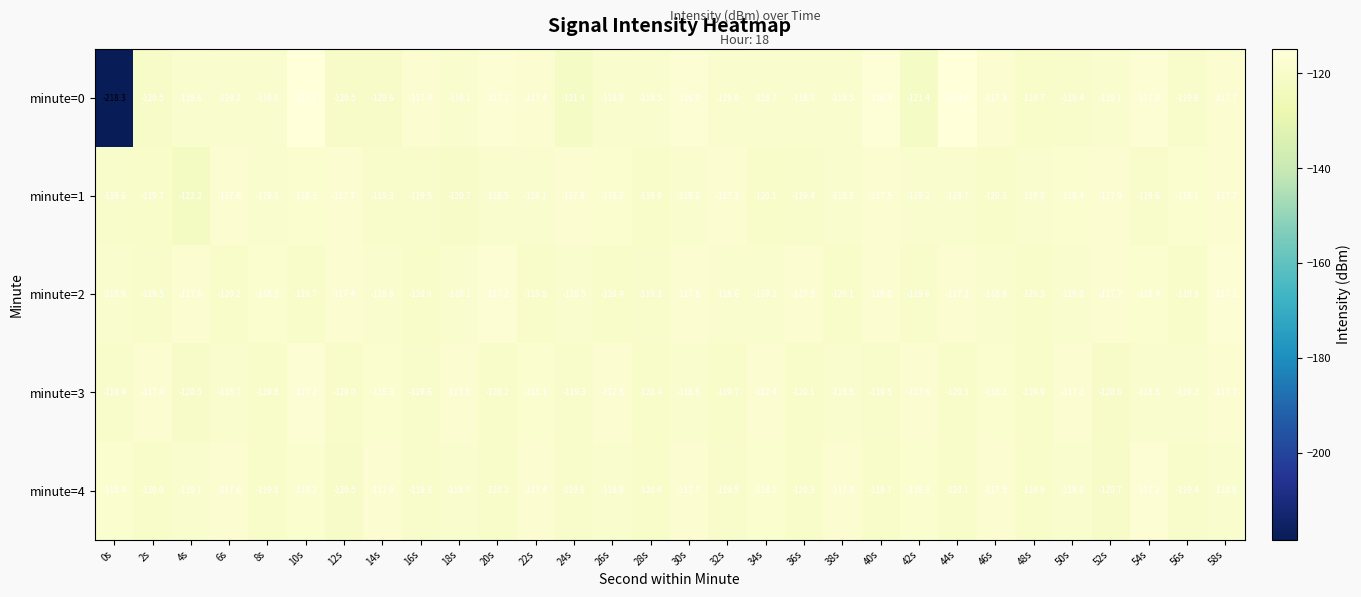

At which label does minute=4 reach its minimum?

52s